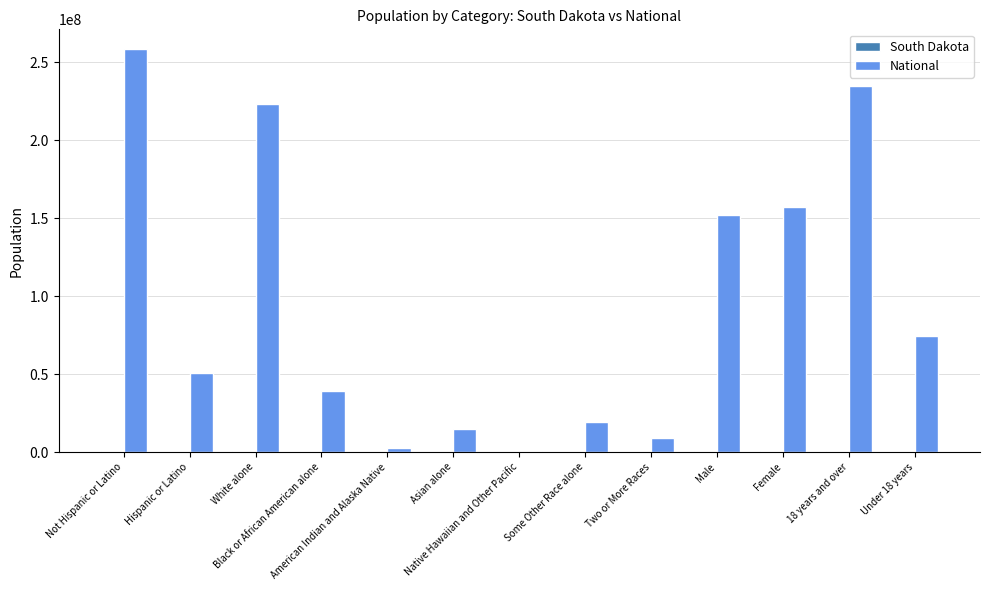

What is the greatest value displayed?

258267944